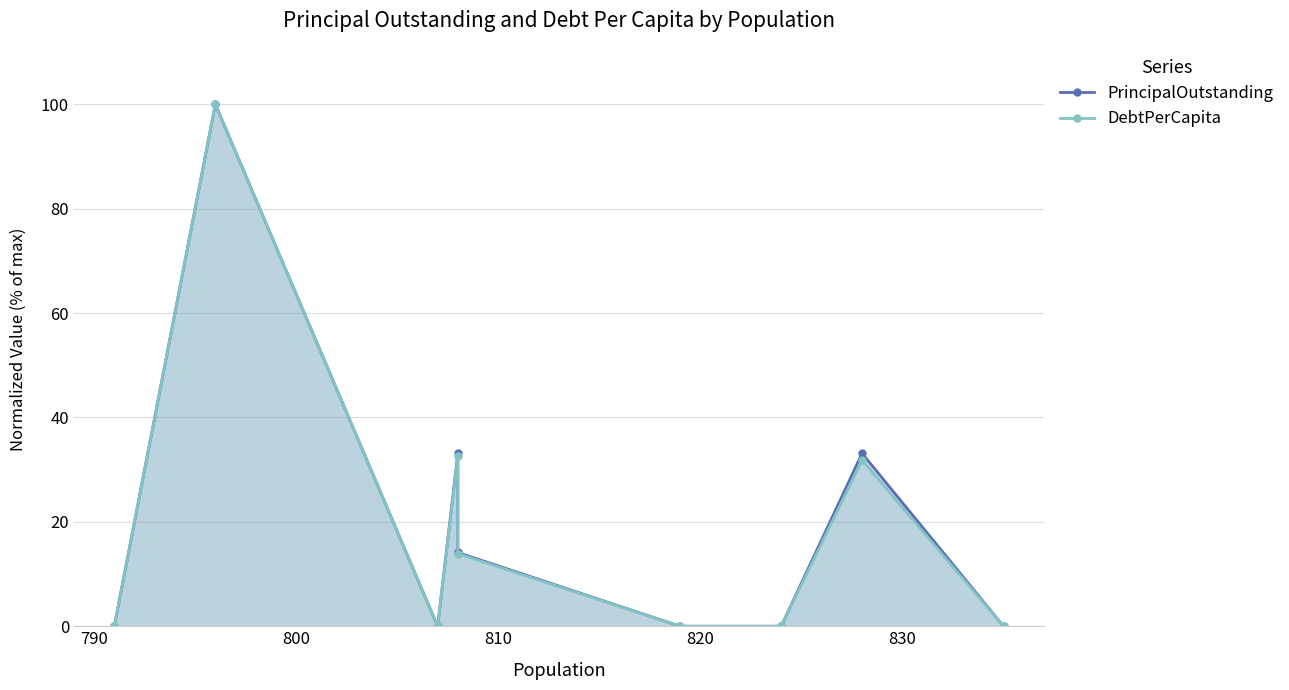

Rank the series by their average value, from highest to lowest.

PrincipalOutstanding, DebtPerCapita